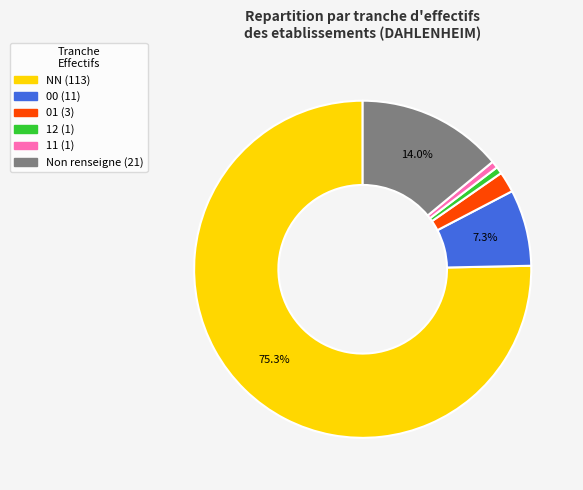

Does any single category account for the majority?

Yes